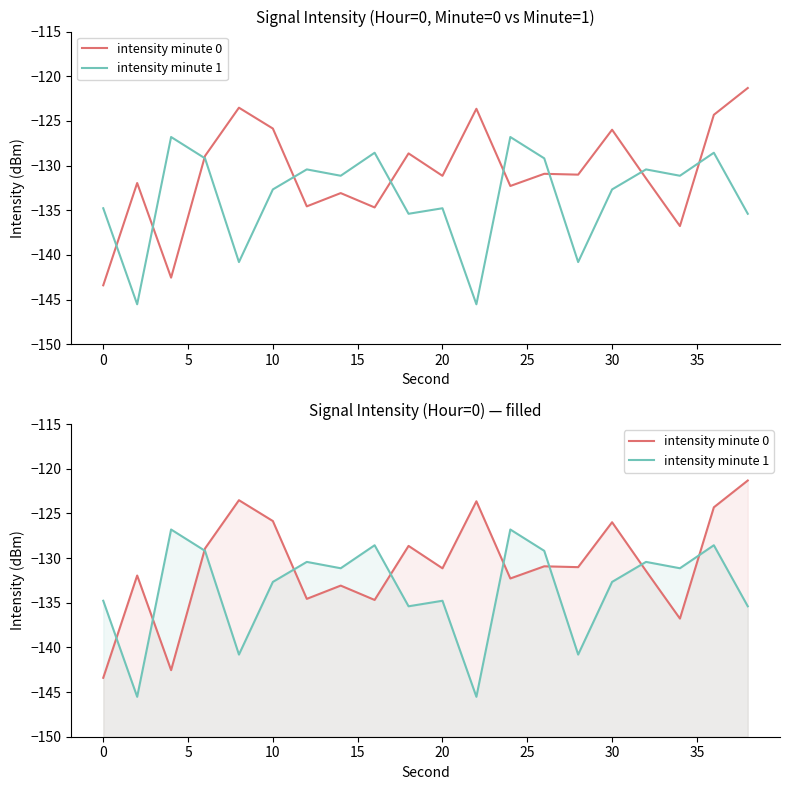

How many distinct data groups are displayed?

2